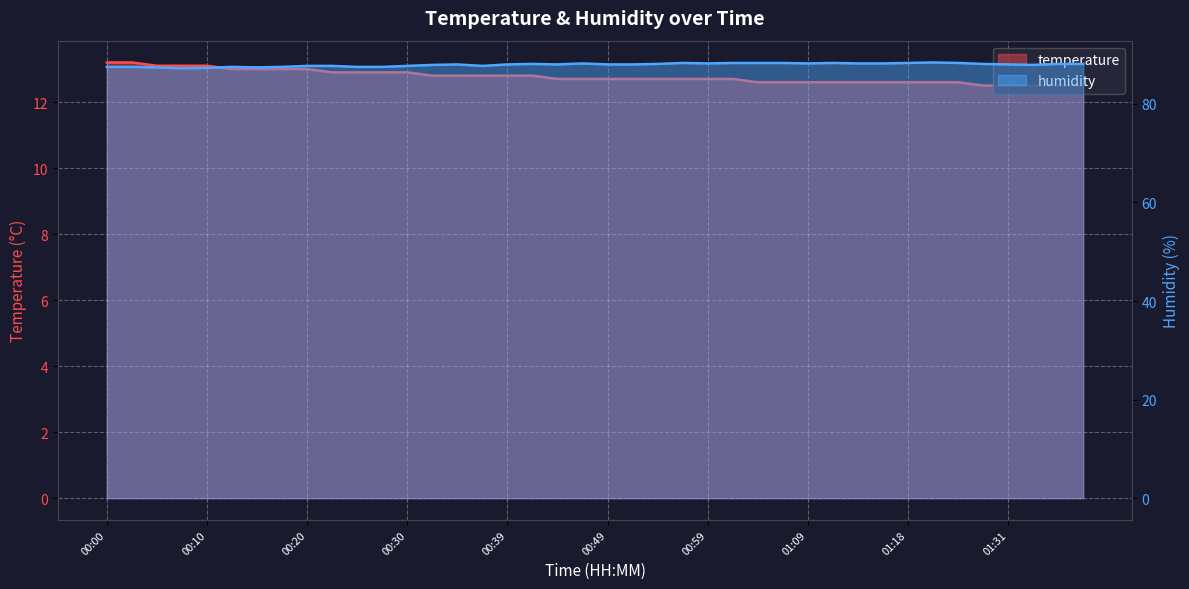

What is the difference between the highest and lowest values at 00:44?

75.3